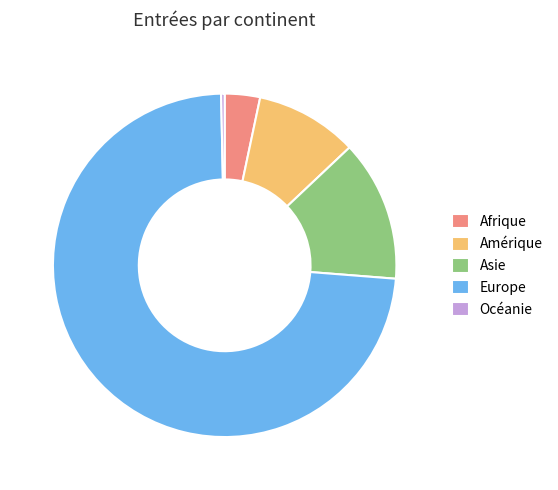

Does Europe represent more than half of the total?

Yes